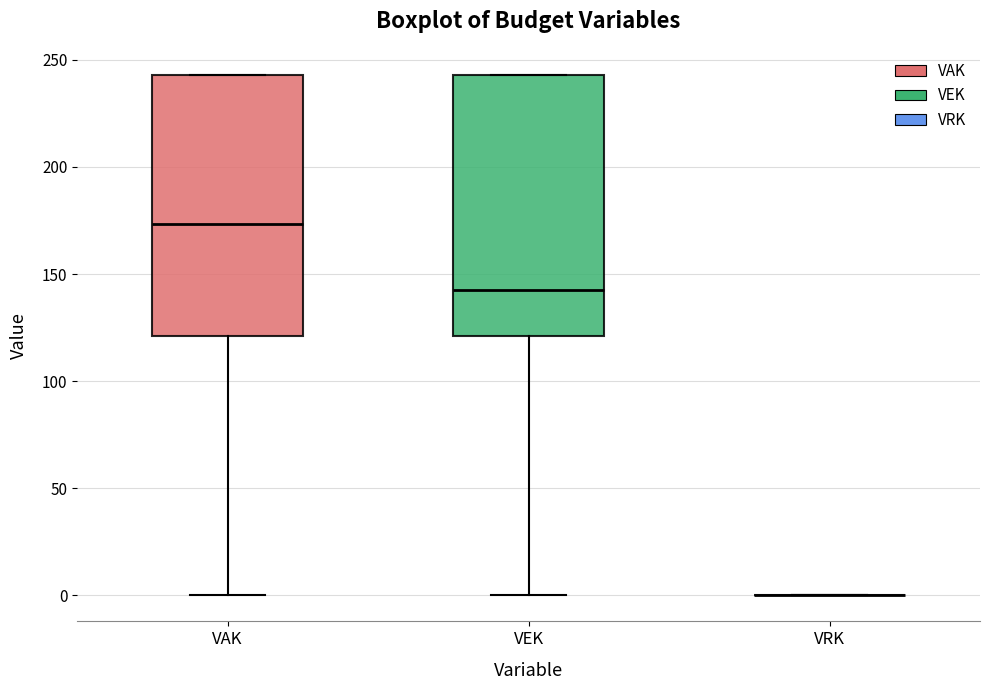

Reading left to right, transcribe this box plot: for each box, give where its median line is, the range the box spans, and where its two whiskers end, as read against the y-axis. The values are not printed on the chart, so give them approximately, as read against the axis.

VAK: median 175, box 120 to 245, whiskers 0 to 245
VEK: median 145, box 120 to 245, whiskers 0 to 245
VRK: box collapsed to a line at 0, whiskers 0 to 0